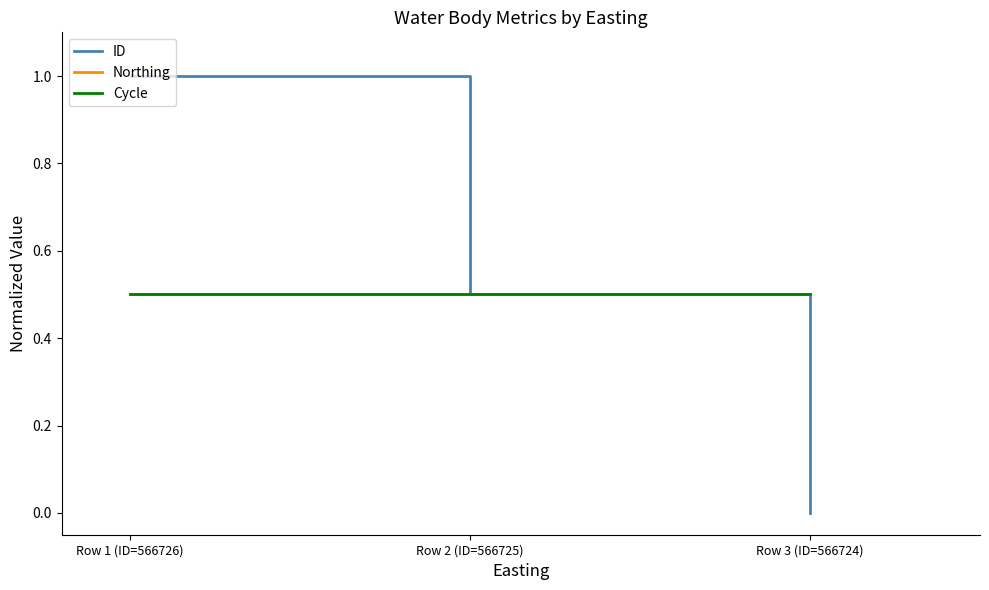

Is this an area chart (filled region under the line)?

No